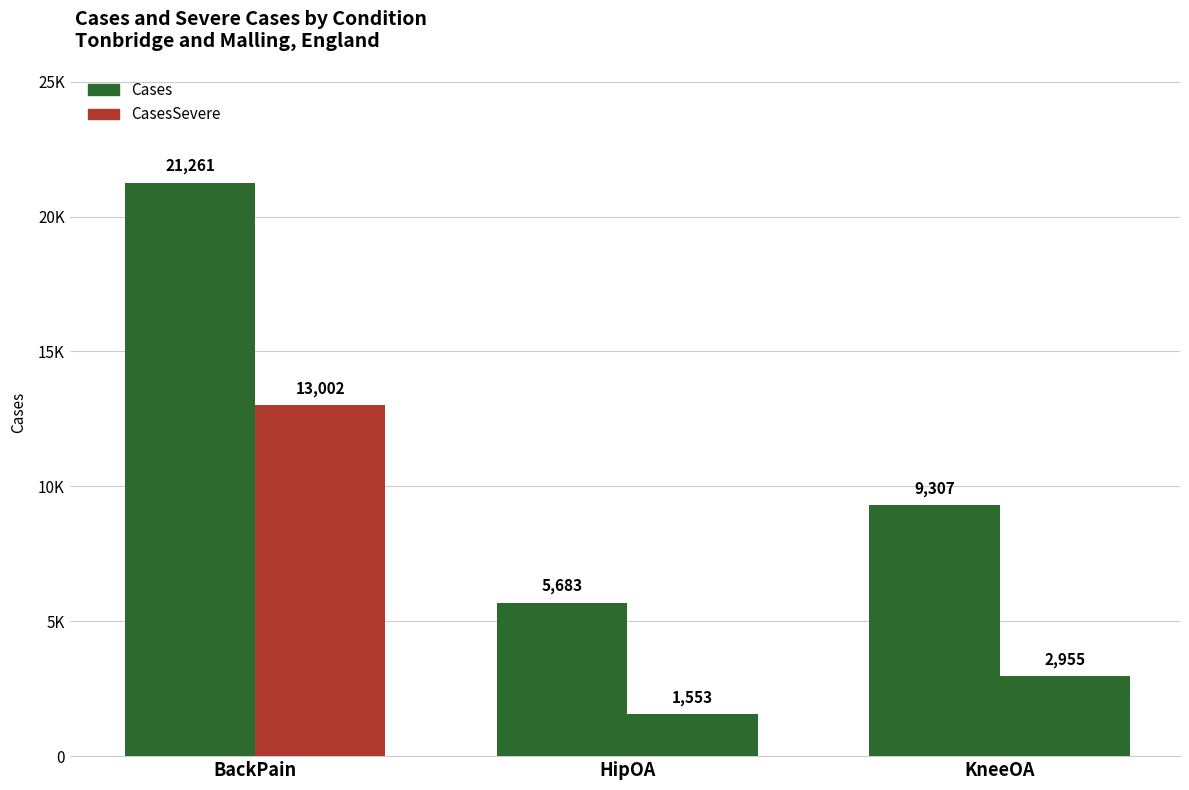

The CasesSevere series shows 3803 at BackPain. True or false?

False